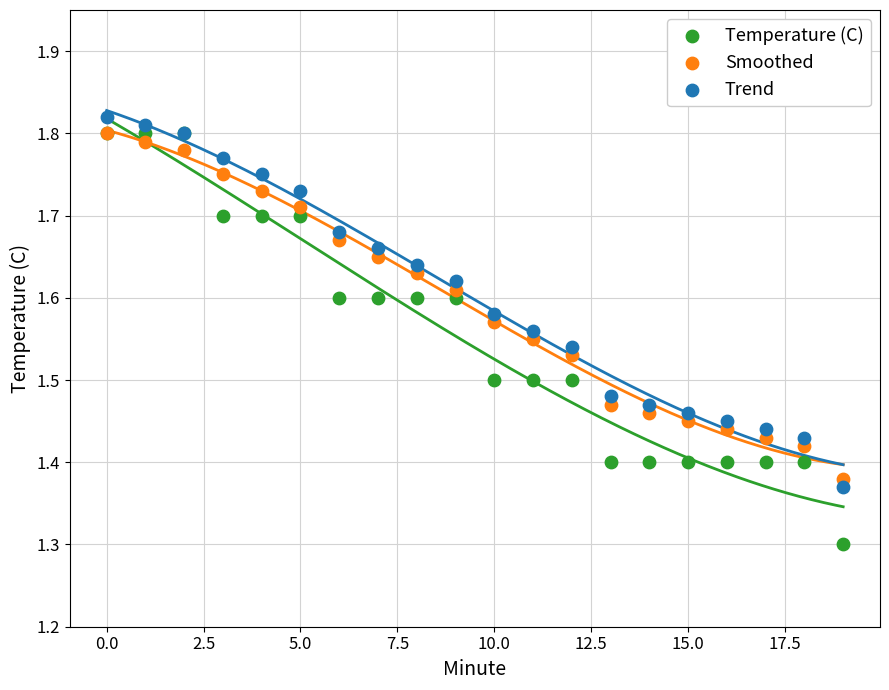

What are all the series names shown in the legend?

Temperature (C), Smoothed, Trend